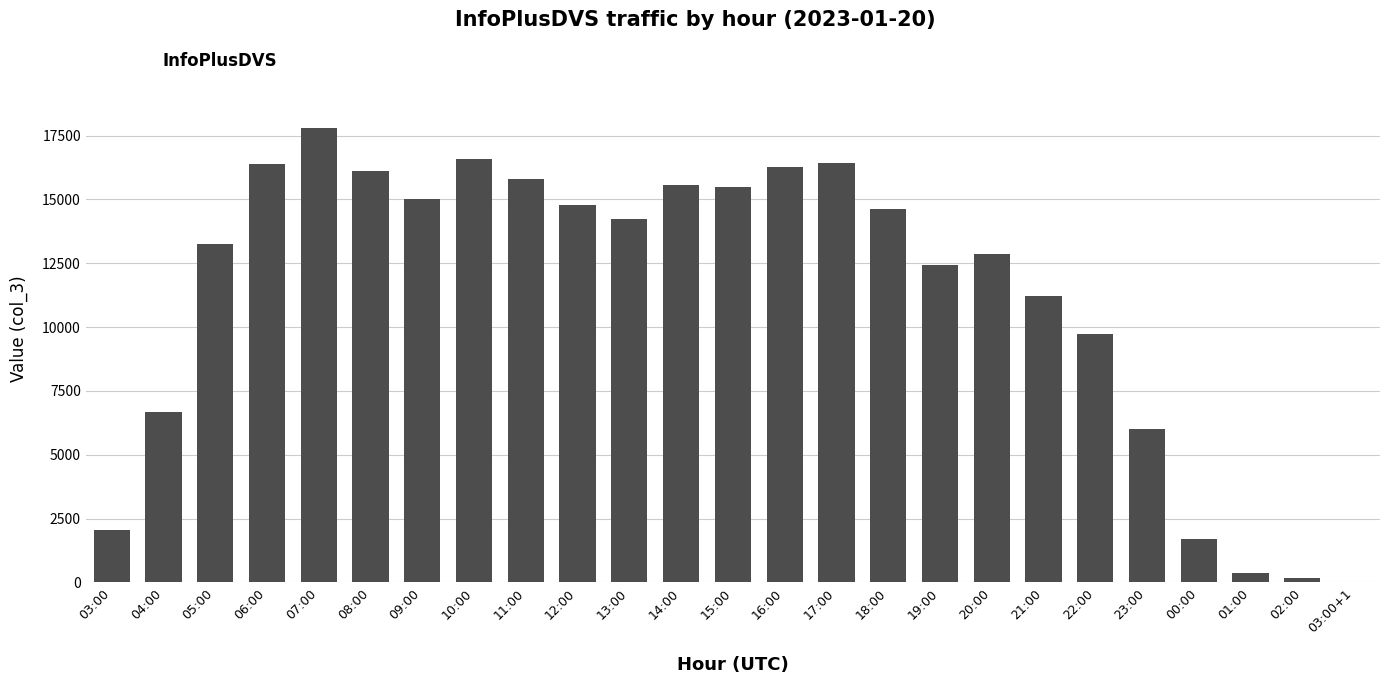

The chart shows a value of 2062 at 03:00. True or false?

True